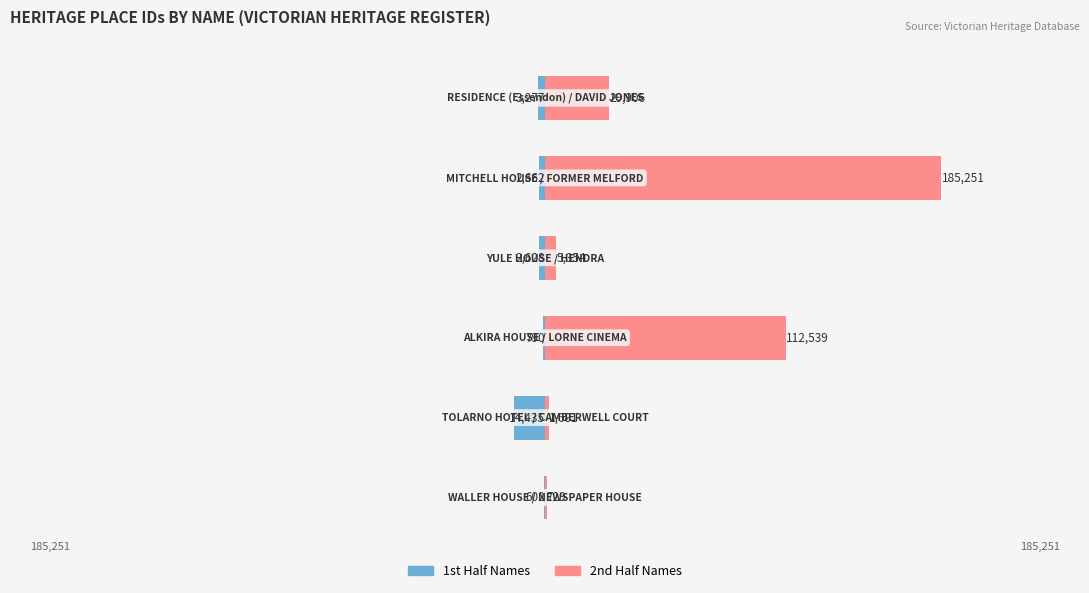

What is the minimum value for Left Group (1st half IDs)?

-14435